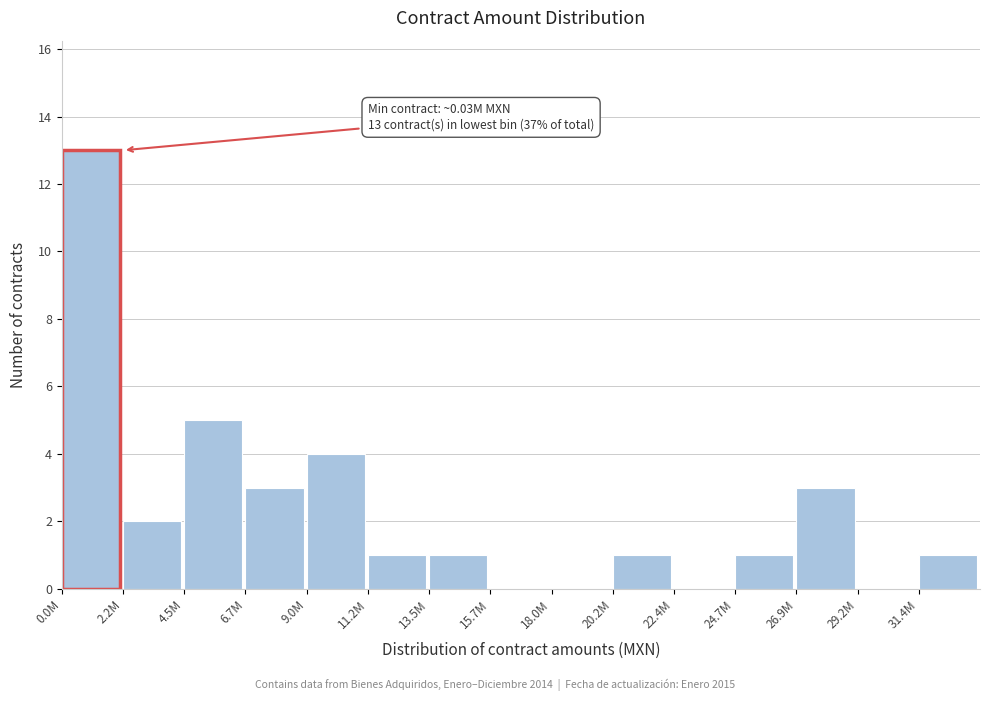

Reading left to right, transcribe all the data shown in this chart.

0.0M=13	2.2M=2	4.5M=5	6.7M=3	9.0M=4	11.2M=1	13.5M=1	15.7M=0	18.0M=0	20.2M=1	22.4M=0	24.7M=1	26.9M=3	29.2M=0	31.4M=1